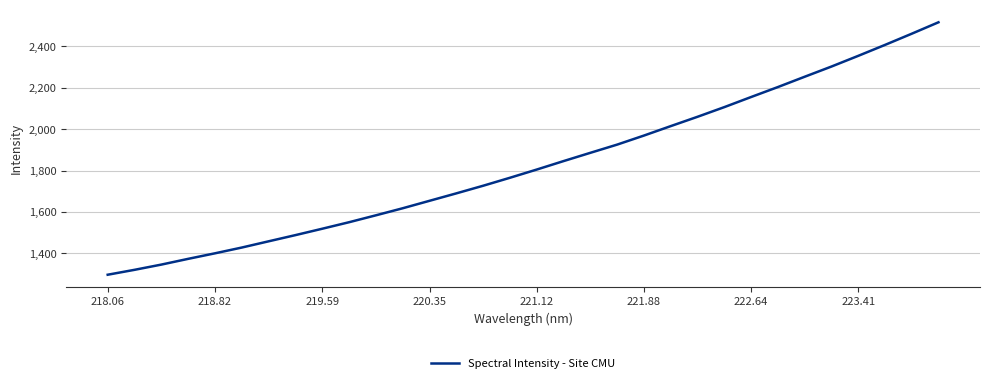

What is the difference between the maximum and minimum values?

1218.9